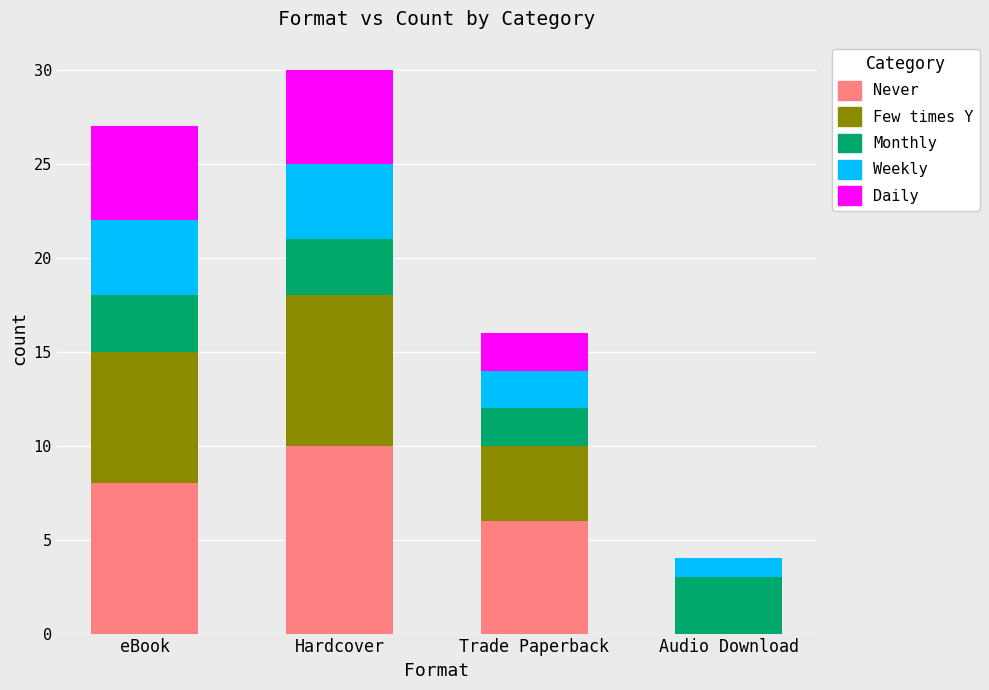

How many distinct data groups are displayed?

5